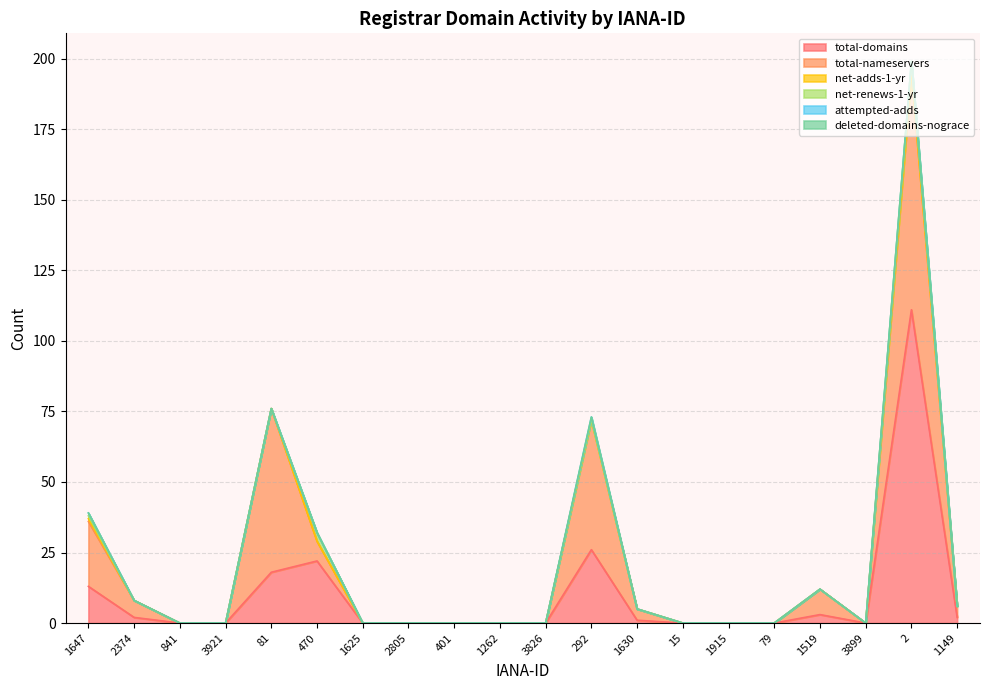

What is the sum of all total-nameservers values?

241